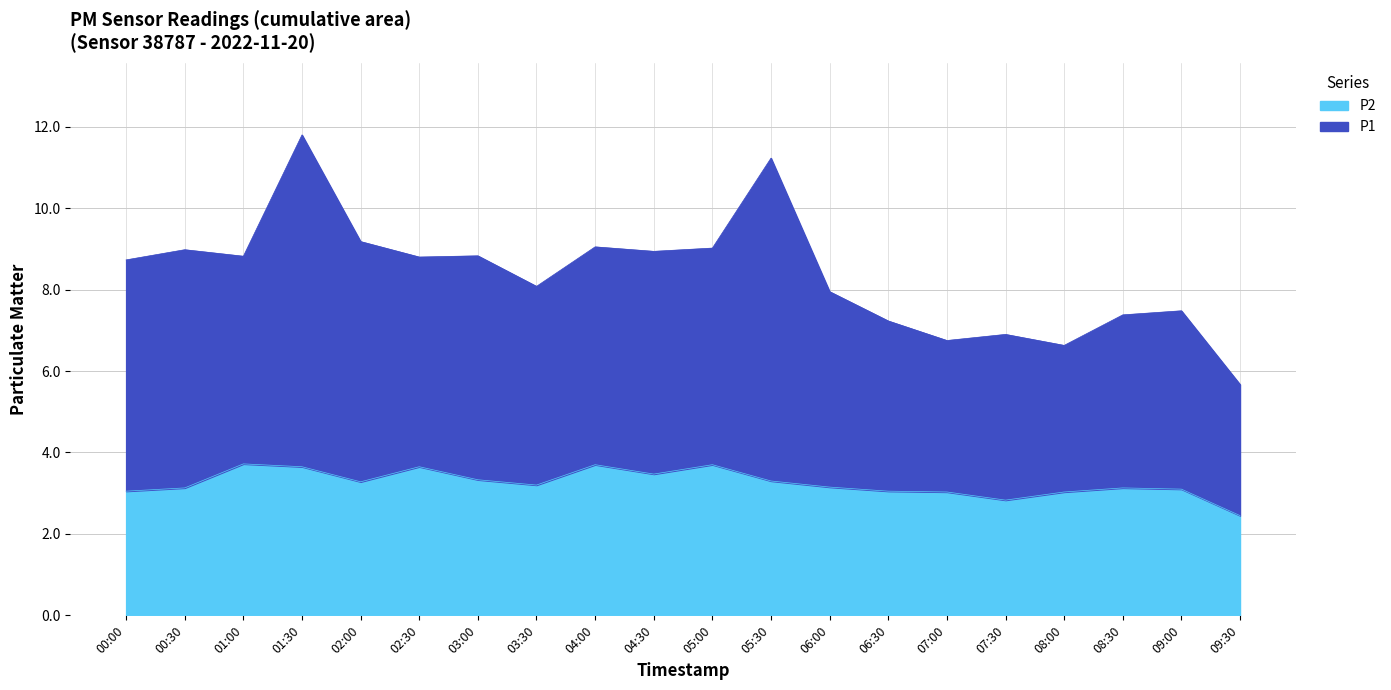

Rank the series by their average value, from lowest to highest.

P2, P1